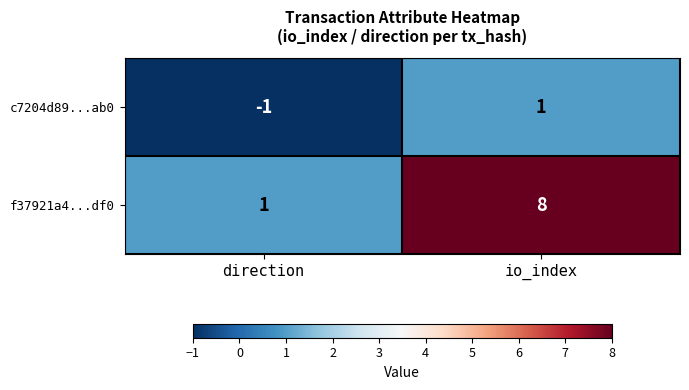

Where is f37921a4...df0 nearest to the value 4?

direction